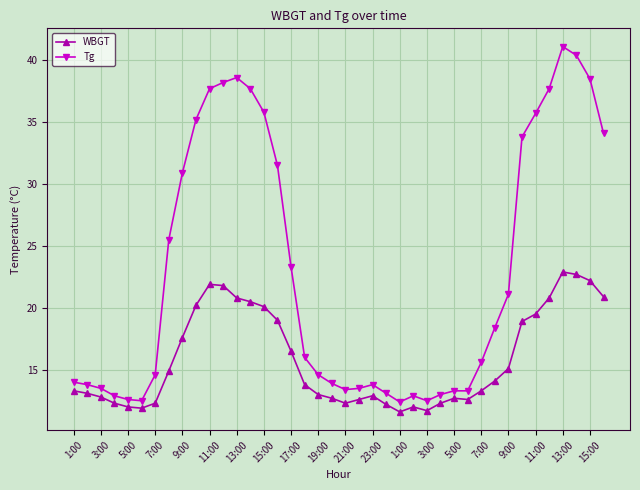

What is the minimum value shown in the chart?

11.6